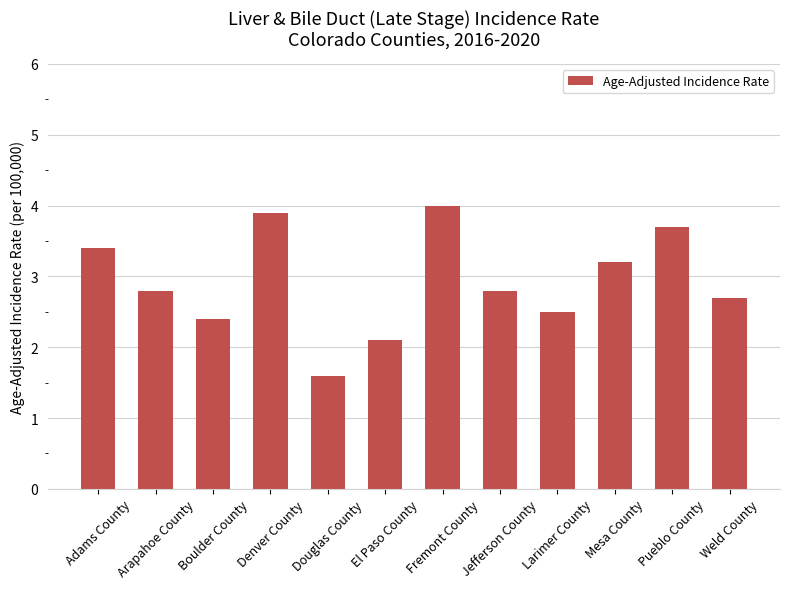

Reading left to right, extract all data points from this chart.

3.4	2.8	2.4	3.9	1.6	2.1	4.0	2.8	2.5	3.2	3.7	2.7